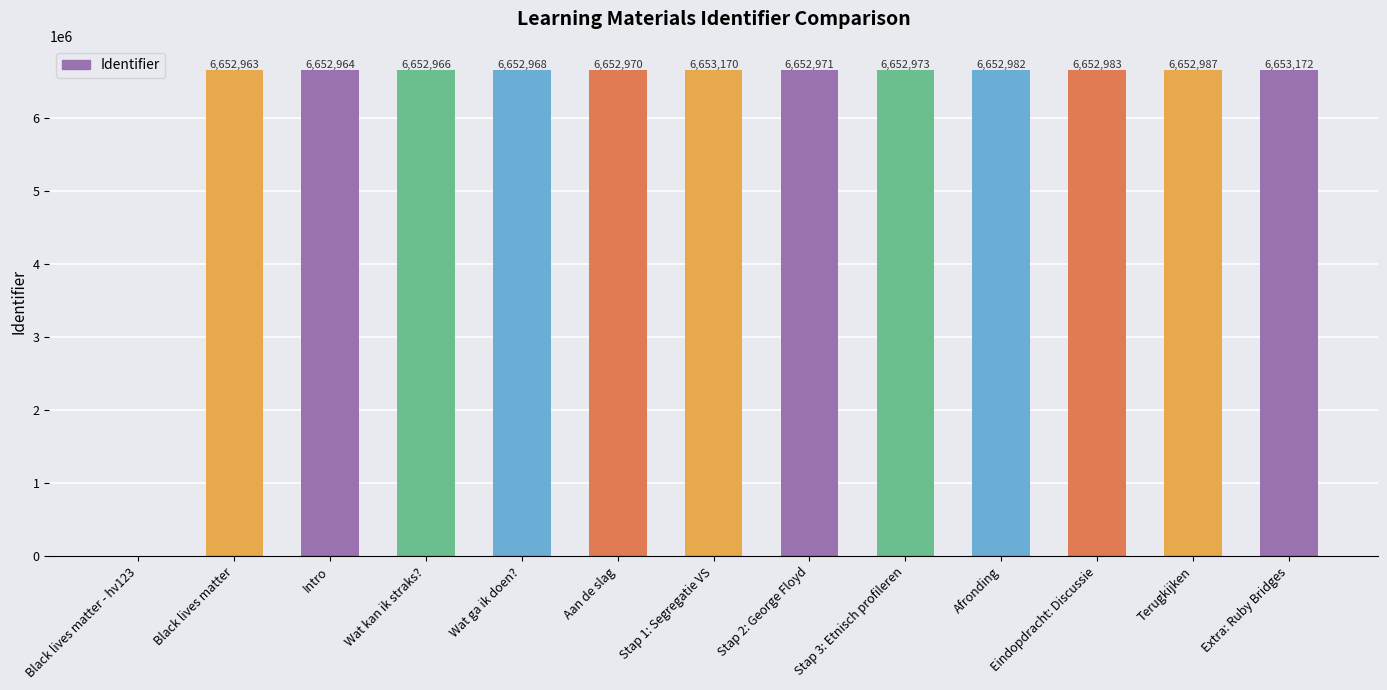

What is the sum of all values?

79836069